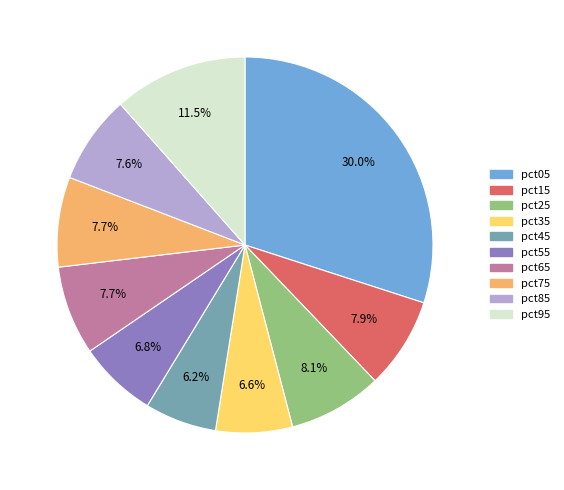

Which category has the biggest portion of the pie?

pct05